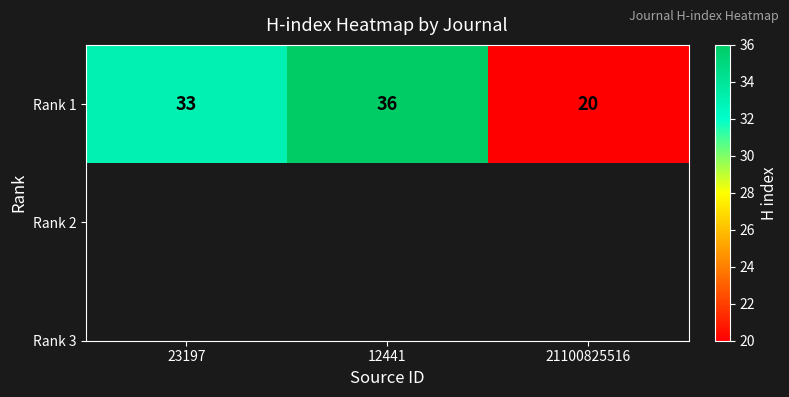

What is the difference between the maximum and minimum values?

16